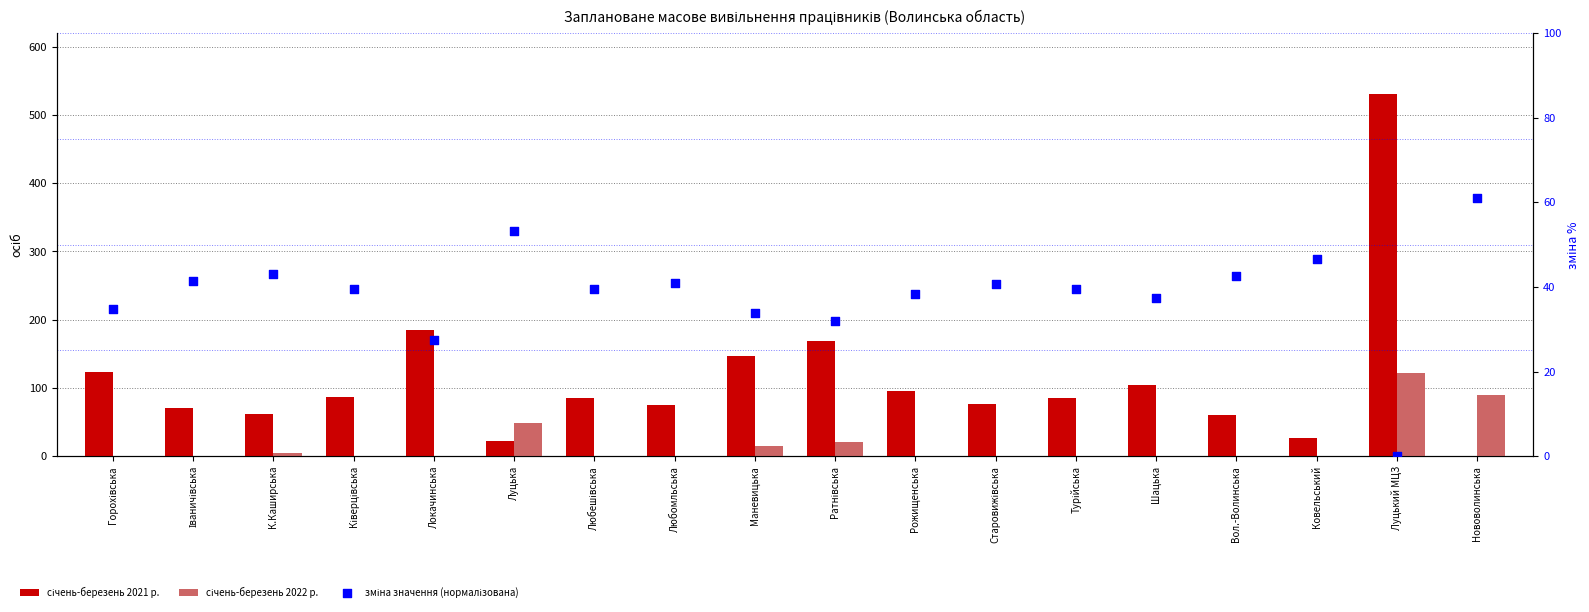

Is the value of зміна значення (нормалізована) at Ратнівська greater than the value of січень-березень 2021 р. at Вол.-Волинська?

No